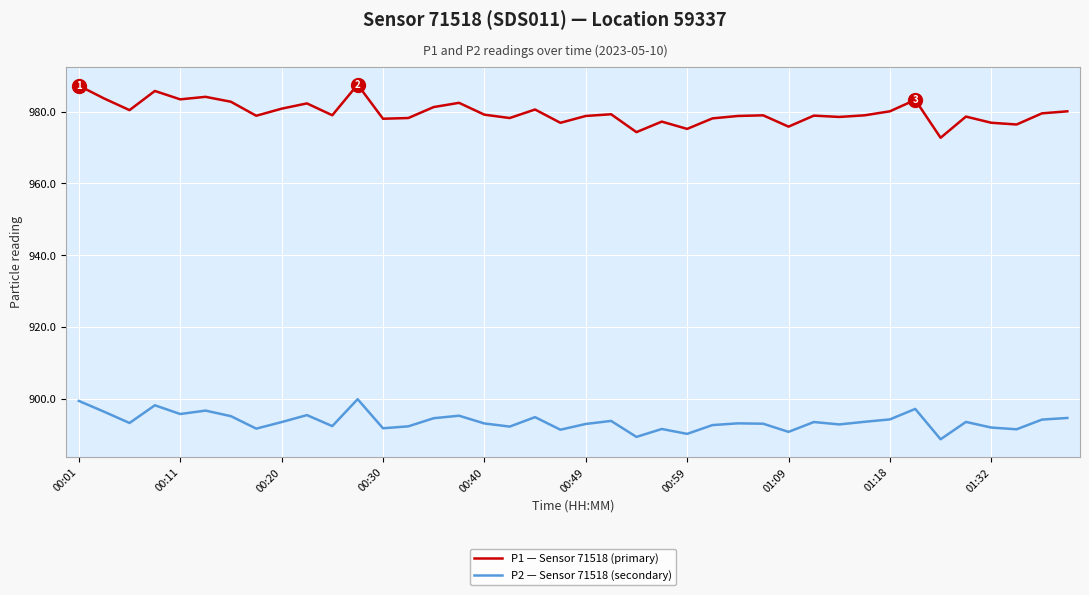

What is the highest value of the P2 — Sensor 71518 (secondary) series?

899.9